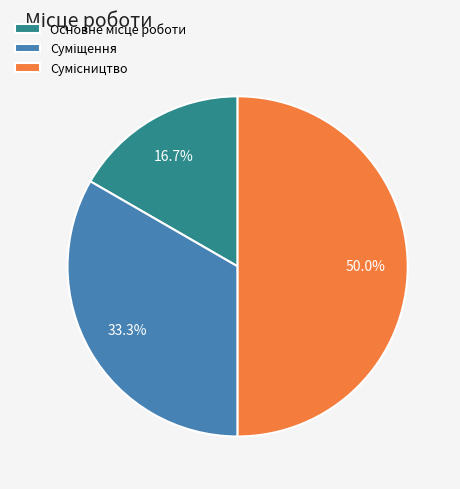

The Сумісництво slice represents 50% of the pie. True or false?

True